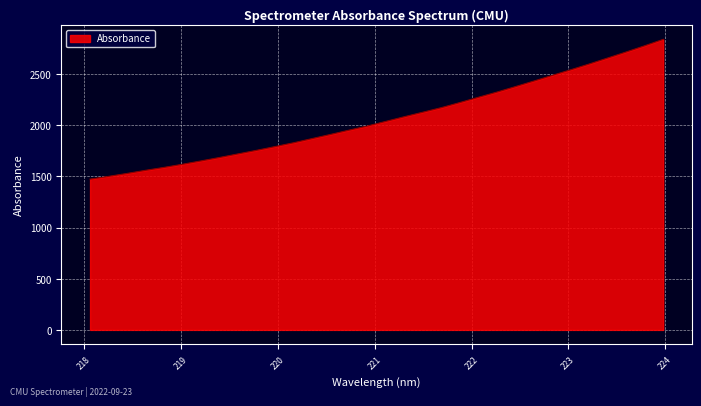

What is the difference between the maximum and minimum values?

1365.4